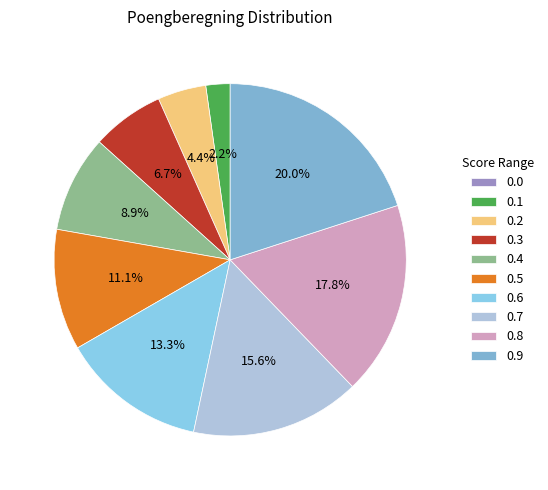

How many slices are in this pie chart?

10